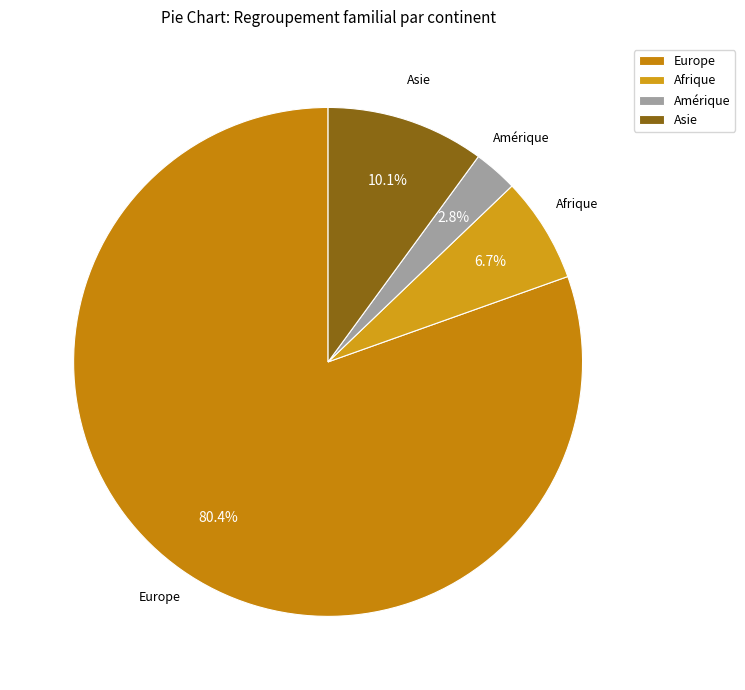

Does Europe represent more than half of the total?

Yes